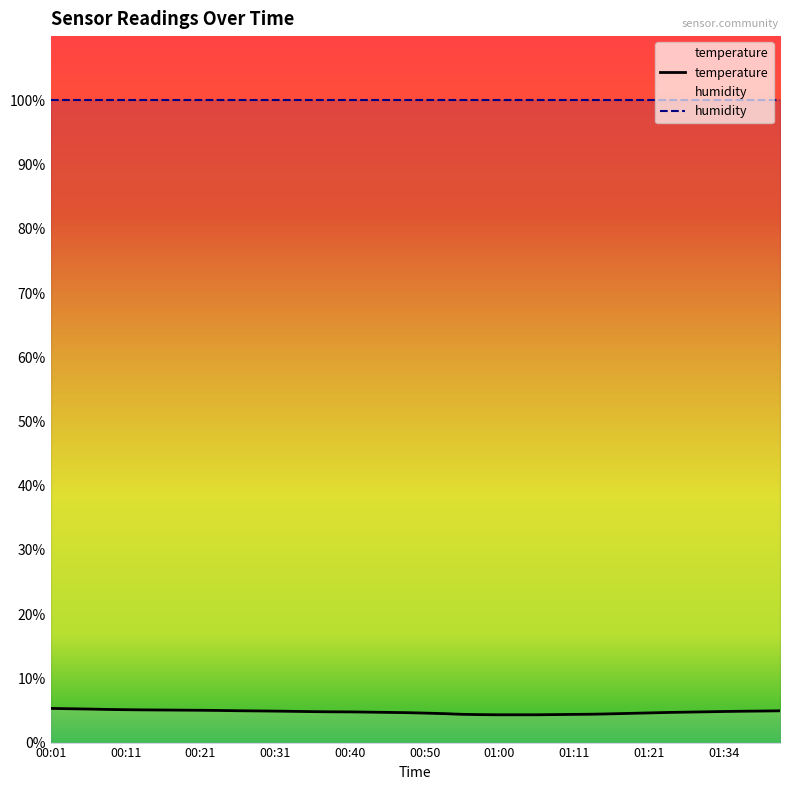

How many series are shown in this chart?

2